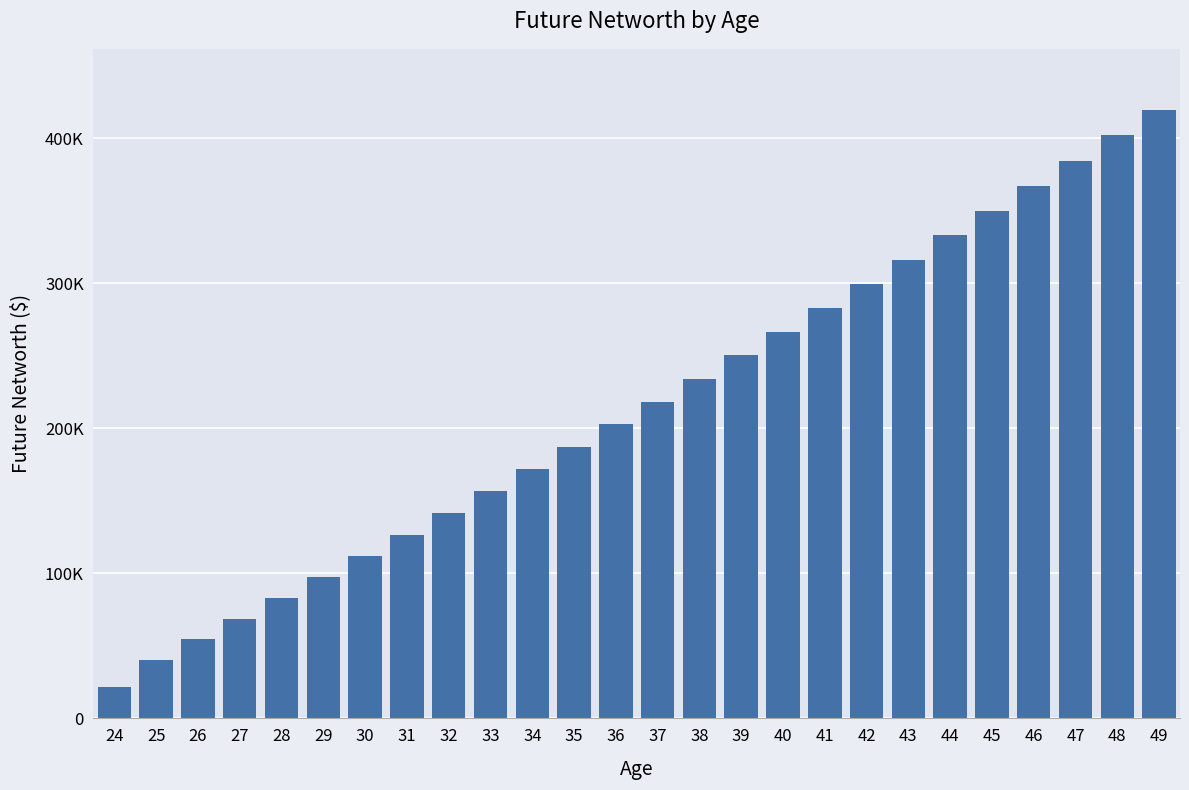

Are the bars horizontal?

No